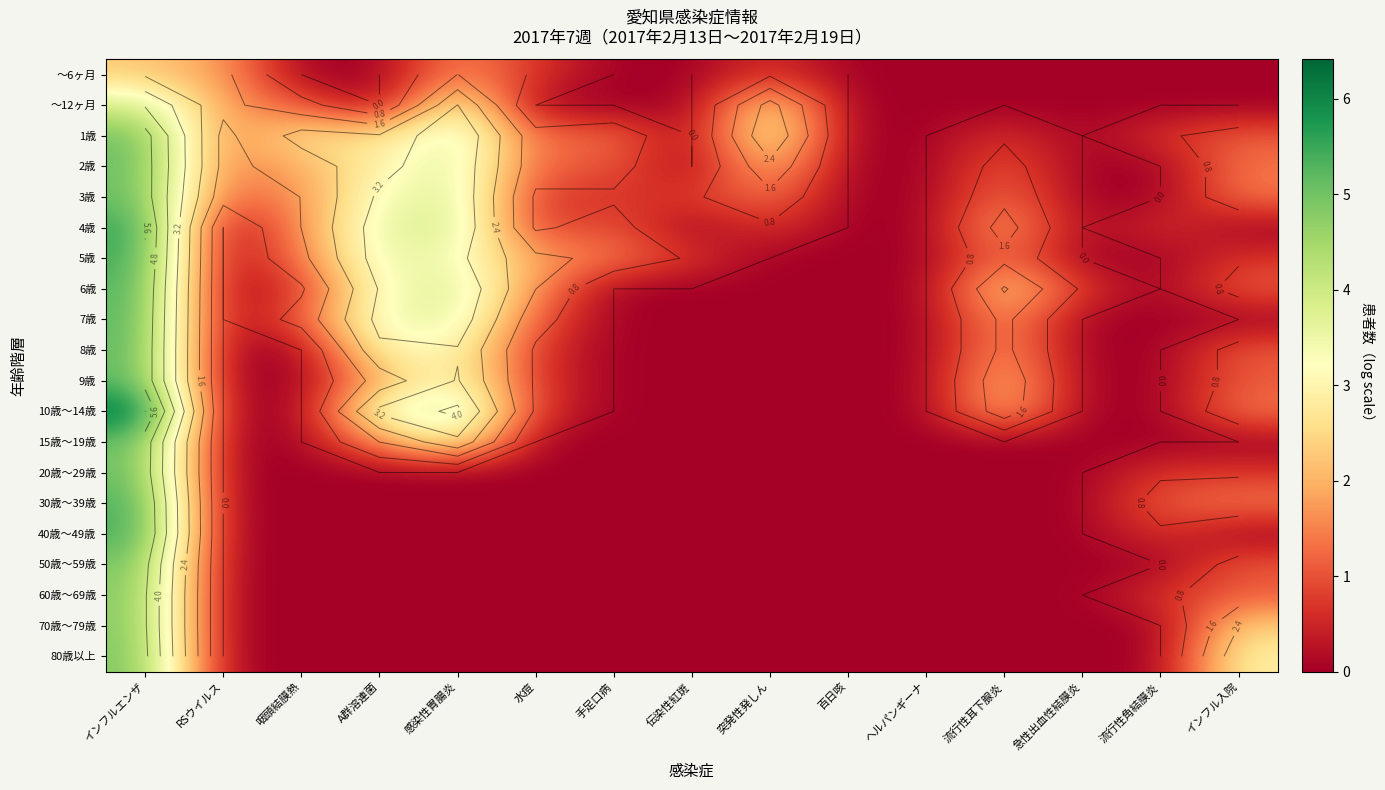

Where is 1歳 nearest to the value 2?

A群溶連菌